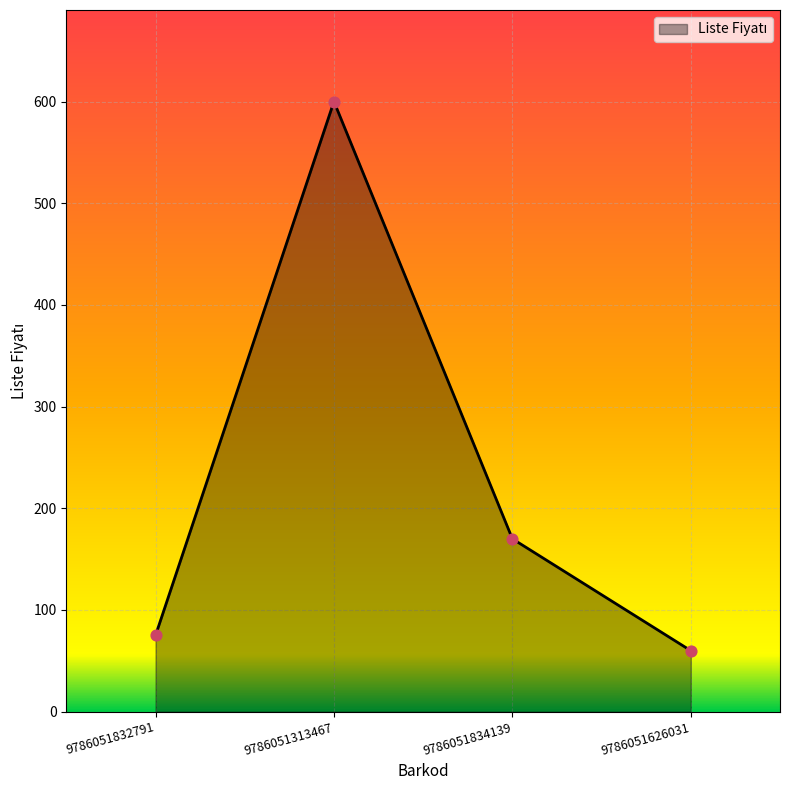

Approximately how many times larger is the value at 9786051832791 compared to 9786051313467?

0.1